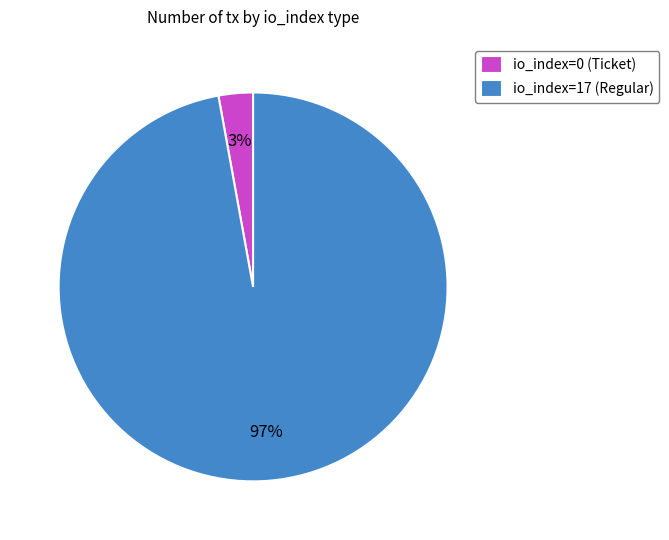

To the nearest percent, what is the average slice percentage?

50%